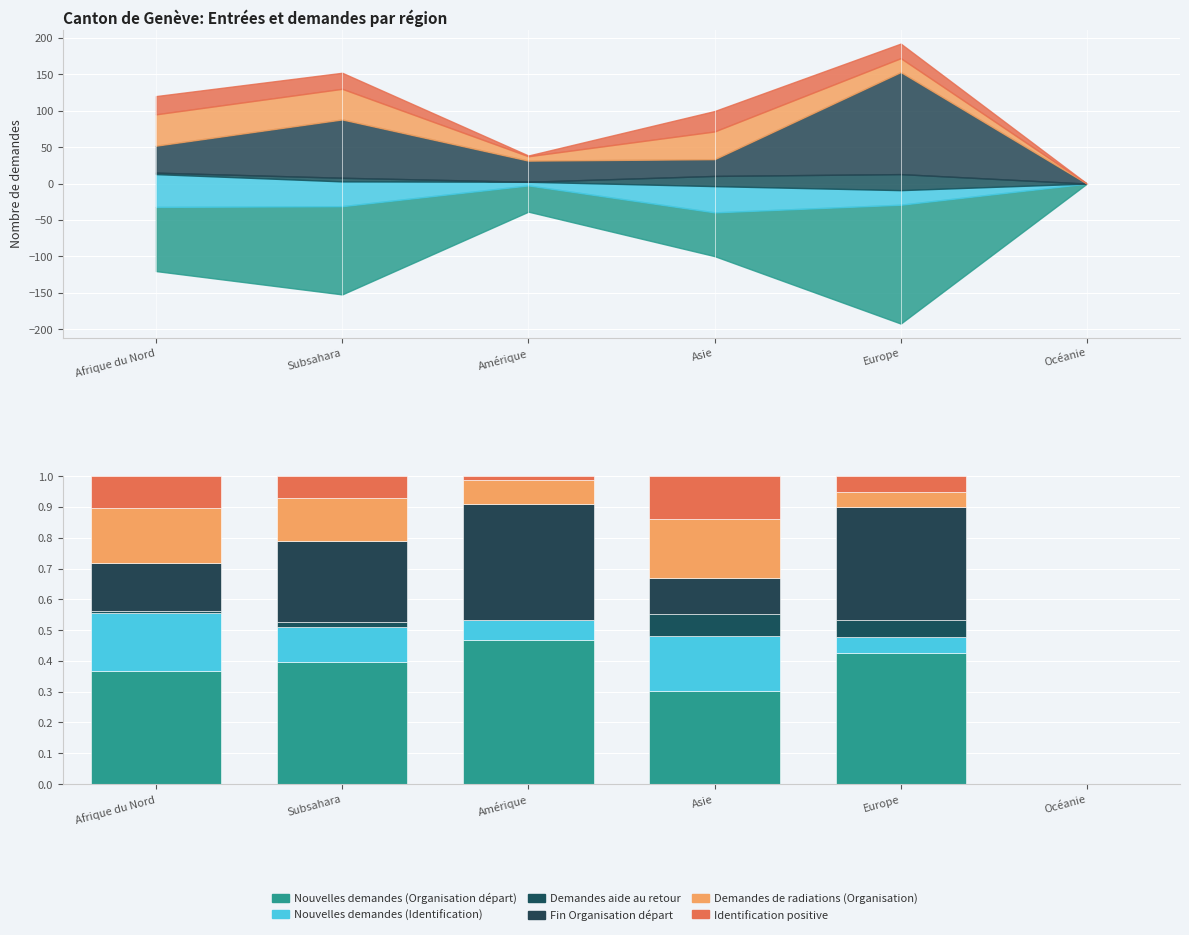

True or false: Demandes de radiations (Organisation) has a value of 0.1 at Europe.

False